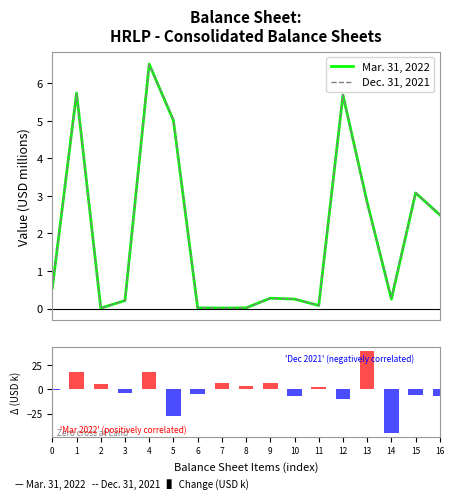

What is the value of the Mar. 31, 2022 bar at the 6th from the left?

5.0